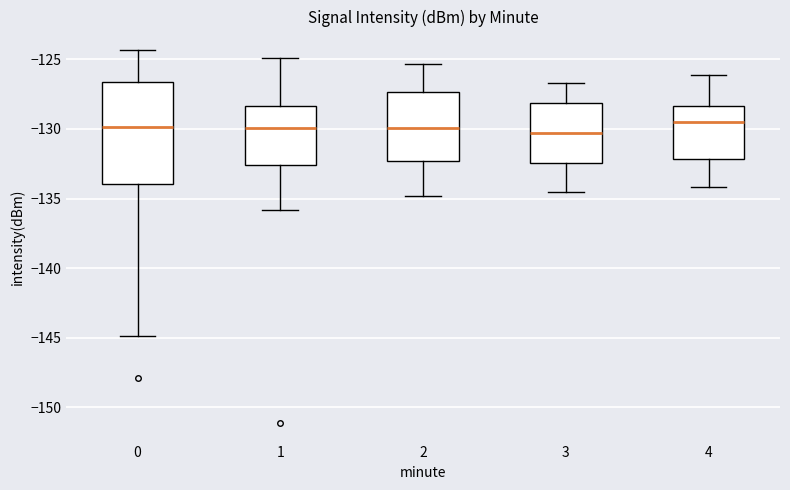

Where does the upper whisker of the box at x = 4 end on the y-axis? The values are not printed on the chart, so give them approximately, as read against the axis.

-126.0